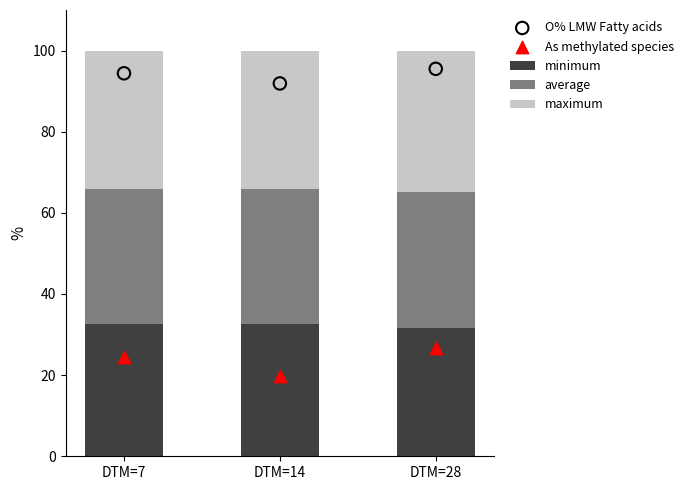

At which category is the sum across all series the highest?

DTM=28